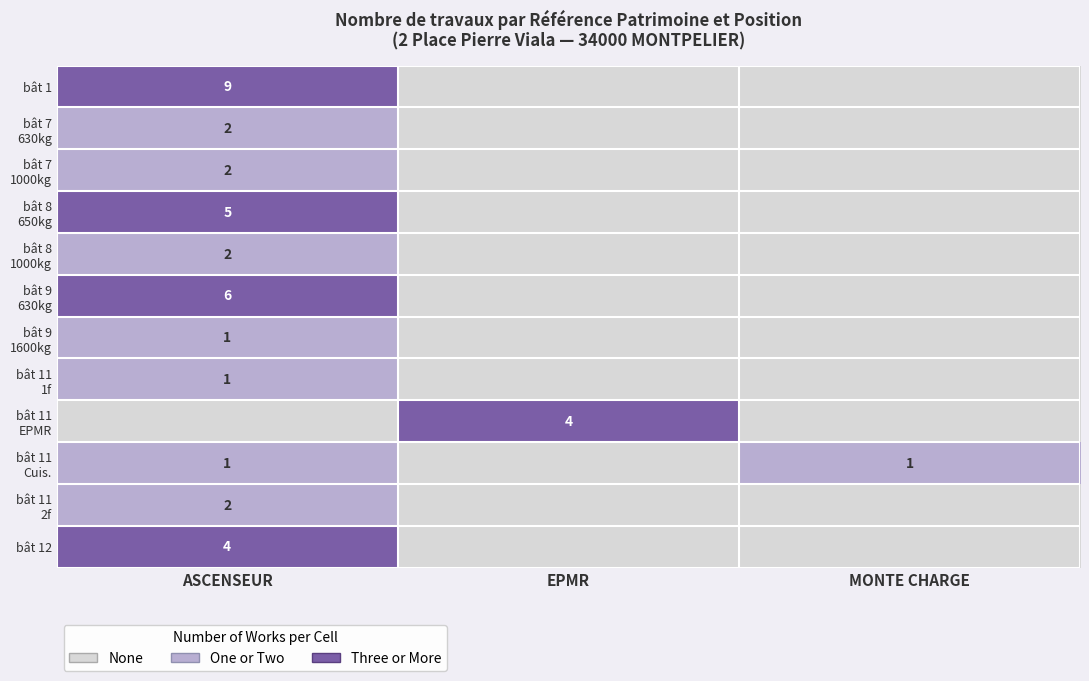

Which has a higher value, ASCENSEUR or MONTE CHARGE?

ASCENSEUR